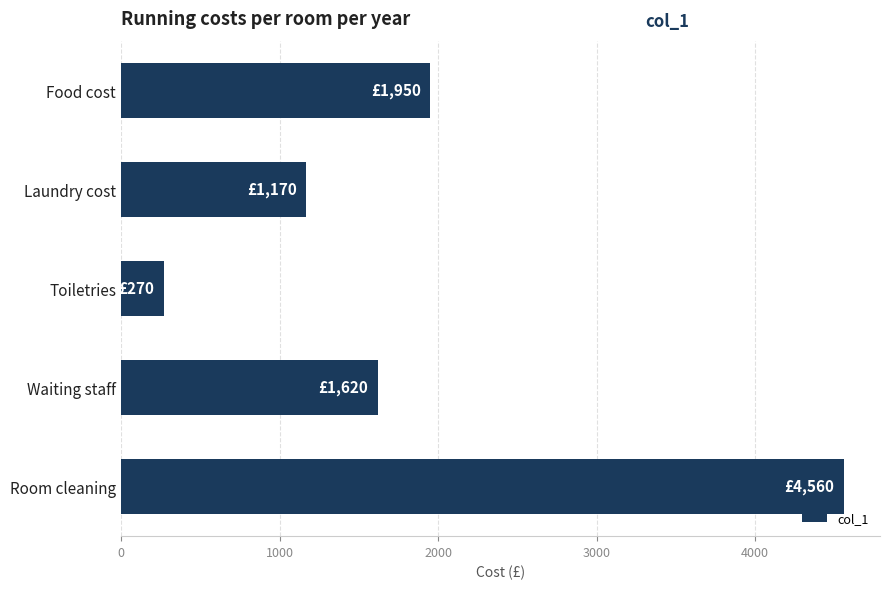

The value at Food cost is 1950. True or false?

True